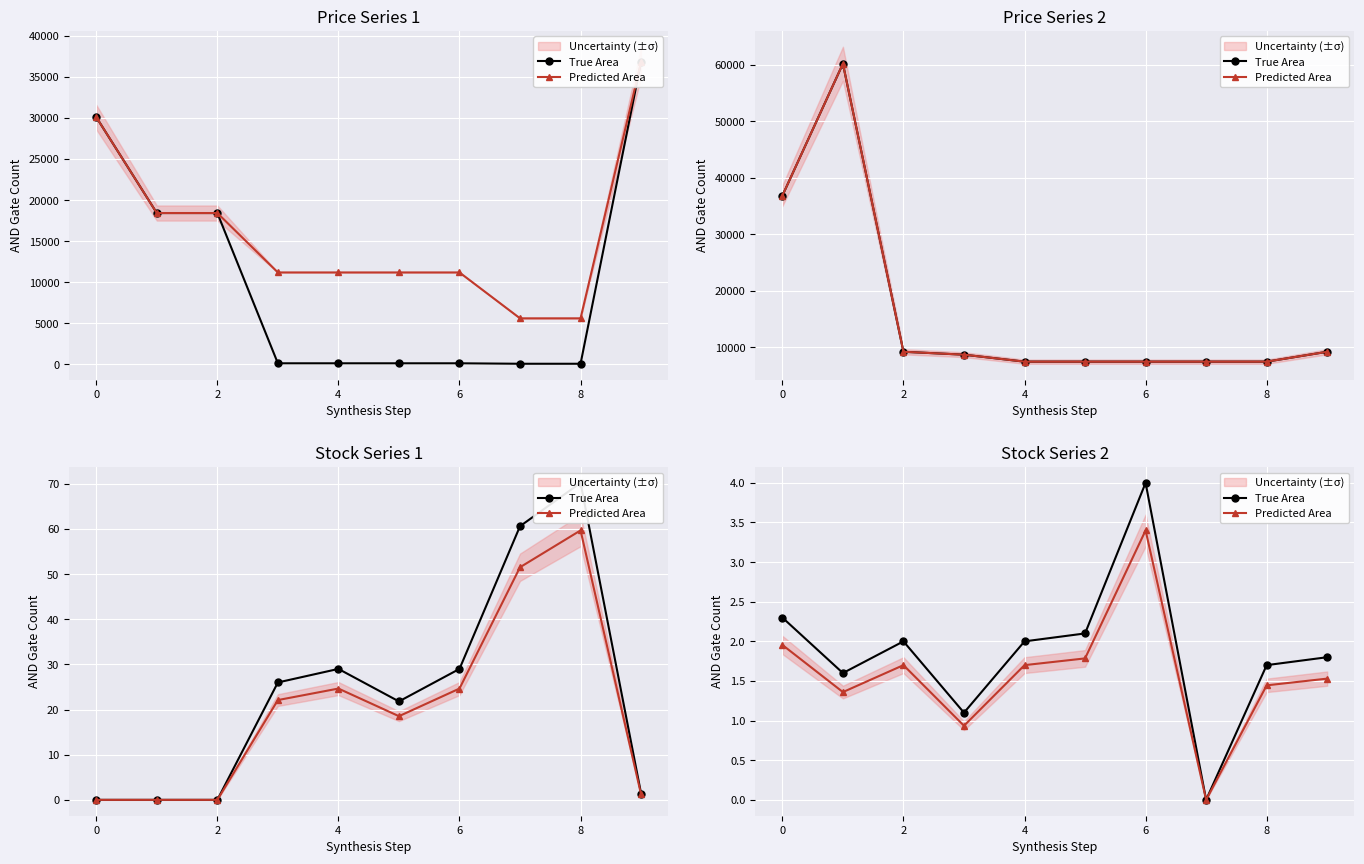

Reading right to left, extract all data points from this chart.

True Area: 1.8	1.7	0.0	4.0	2.1	2.0	1.1	2.0	1.6	2.3
Predicted Area: 1.5	1.4	0.0	3.4	1.8	1.7	0.9	1.7	1.4	2.0